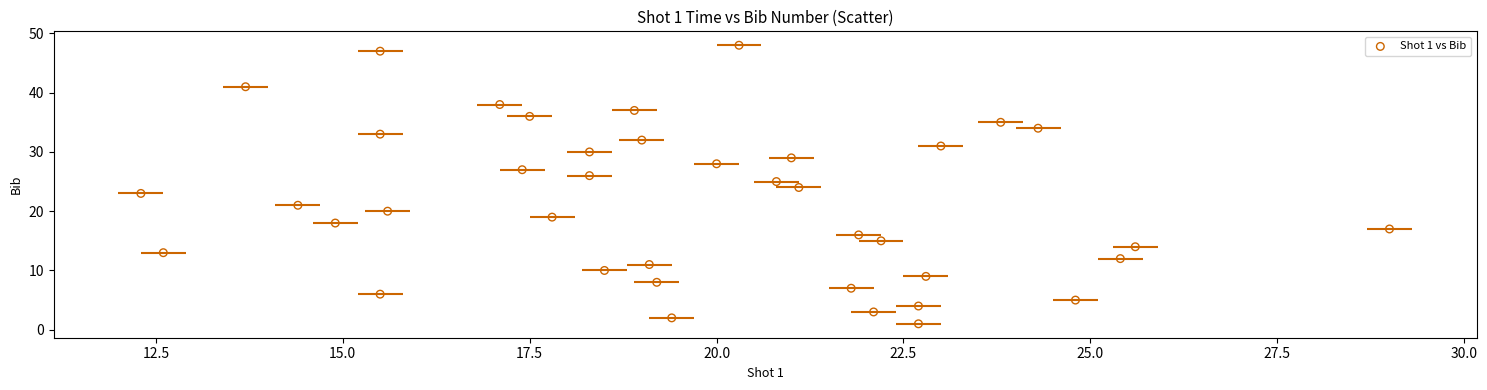

What is the range of Y values (max minus min)?

47